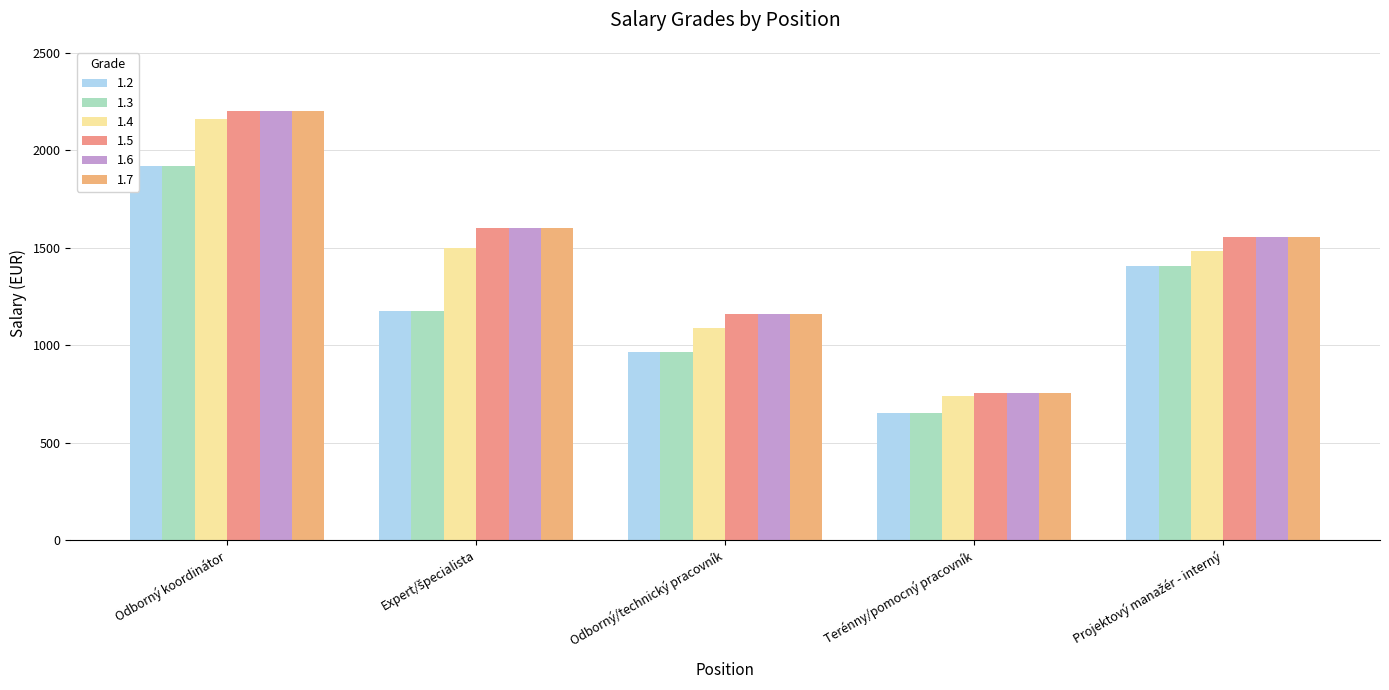

What is the highest value of the 1.3 series?

1918